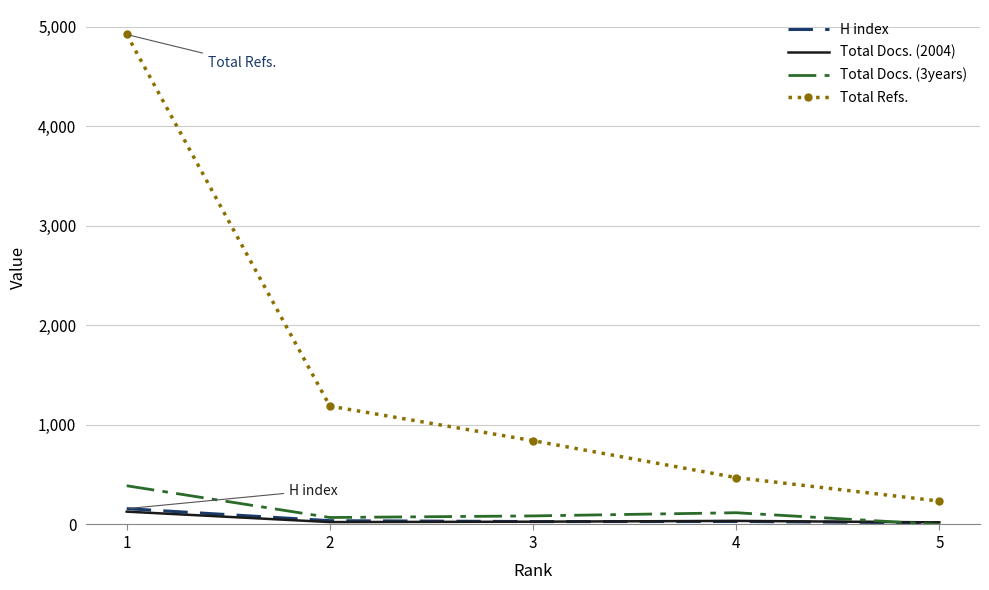

The value of Total Refs. at 3 is 842. True or false?

True